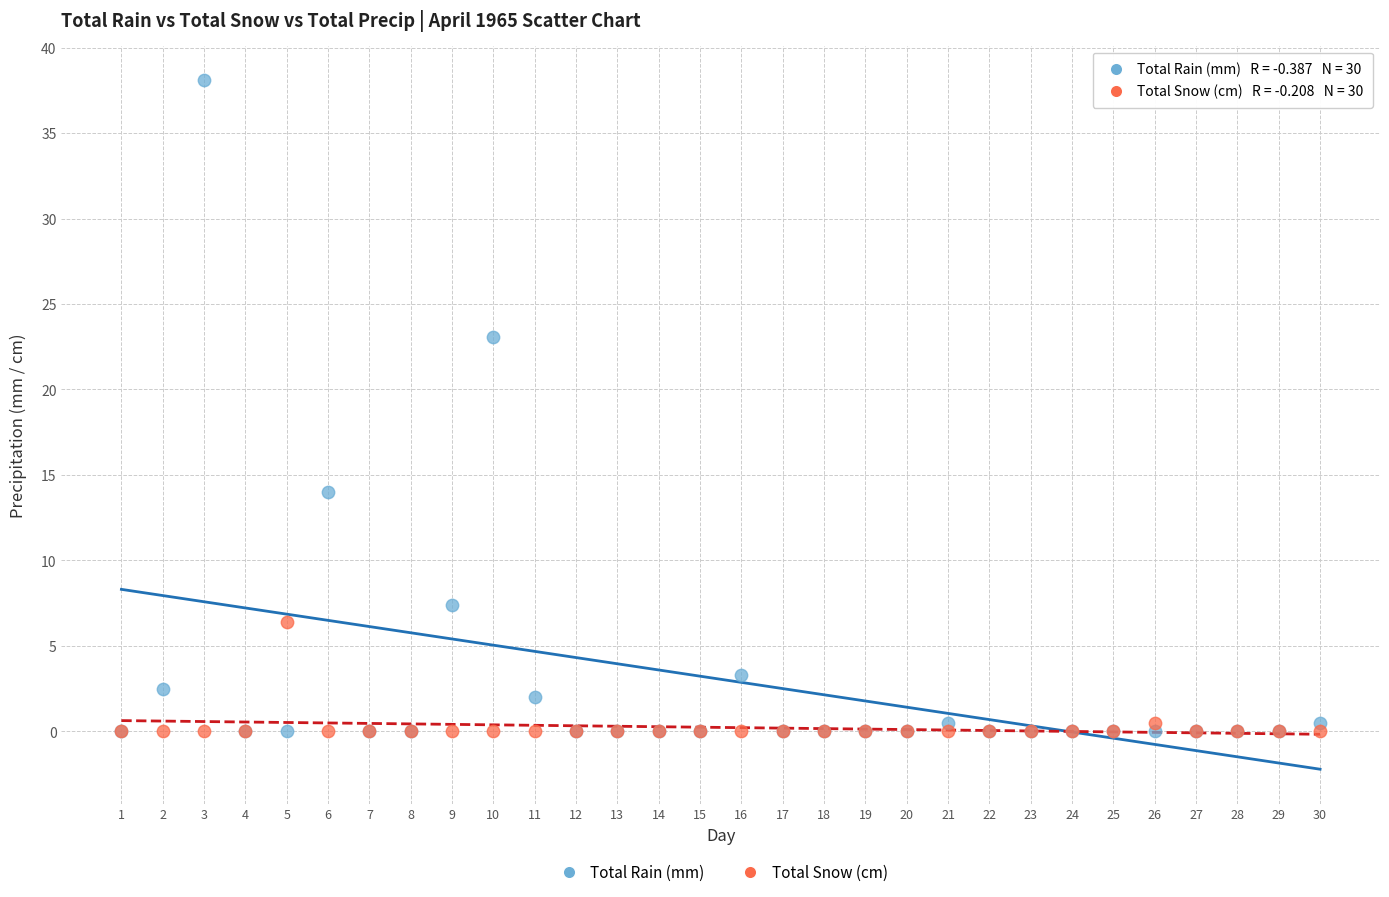

In the Total Rain (mm) series, what Y value is closest to 19?

23.1